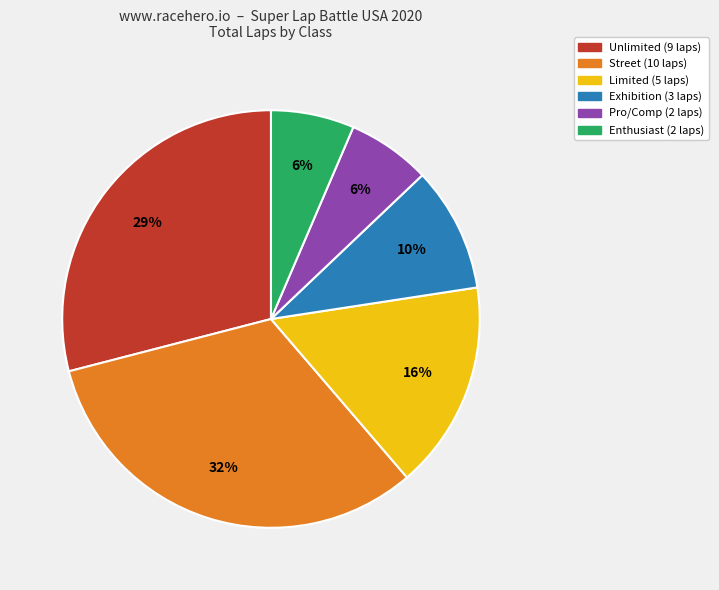

Is there a majority slice in this chart?

No